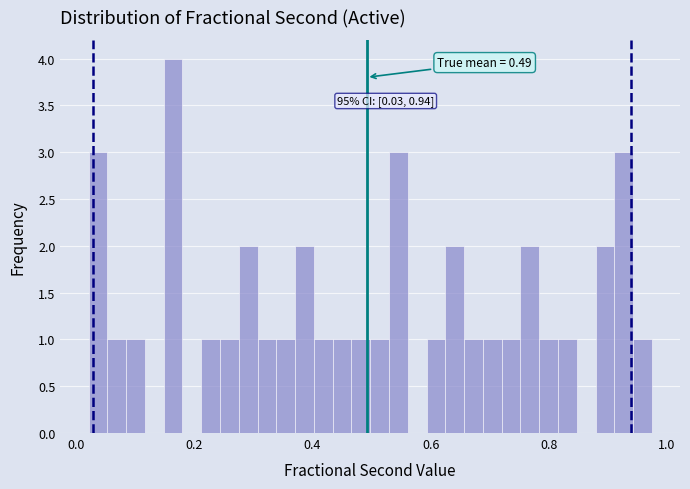

Around what value on the x-axis is the tallest bar? Give the approximate position of its centre, as read against the axis.

0.16